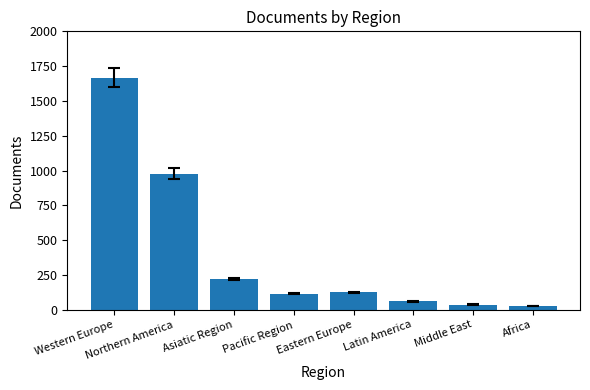

The value at Northern America is 978. True or false?

True